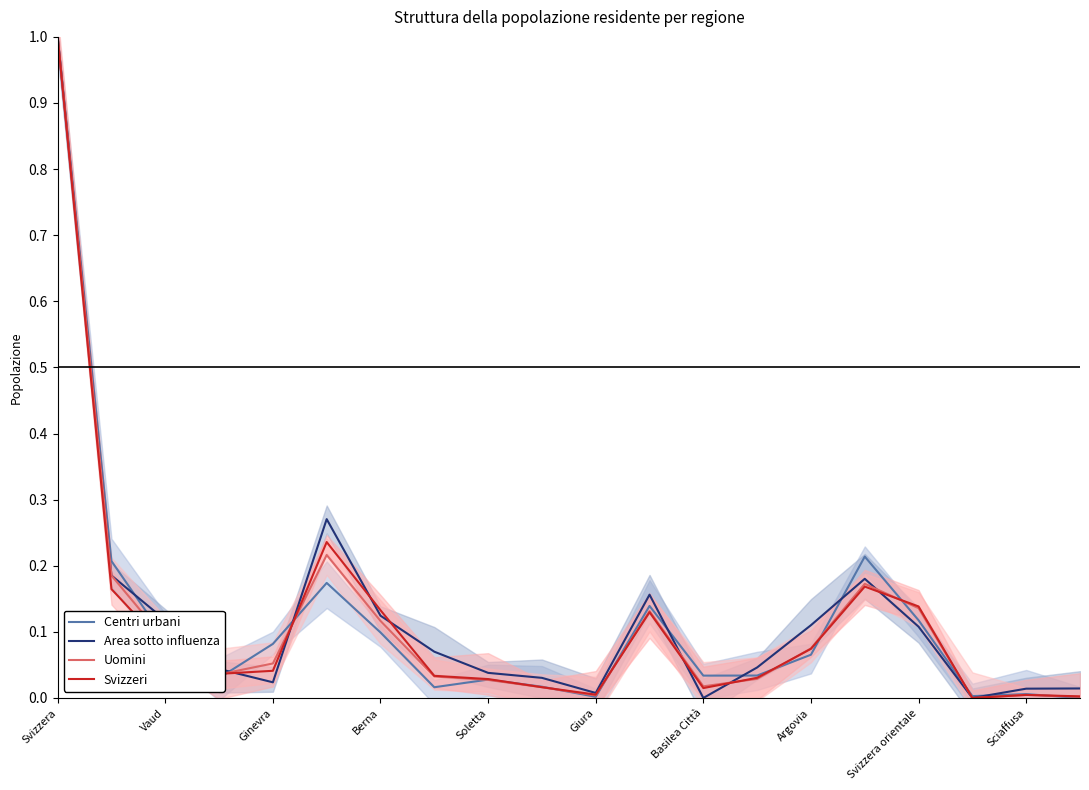

The value of Centri urbani at 10 is 0.0. True or false?

False